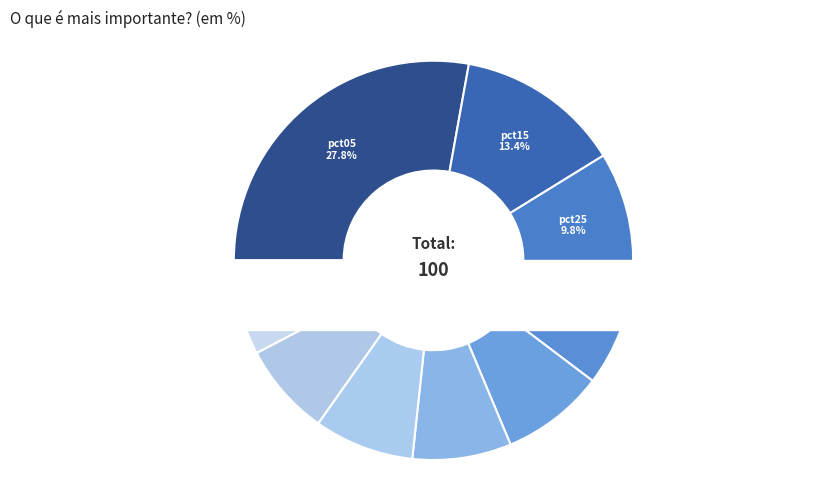

To the nearest percent, what is the difference between the largest and smallest slice percentages?

27%